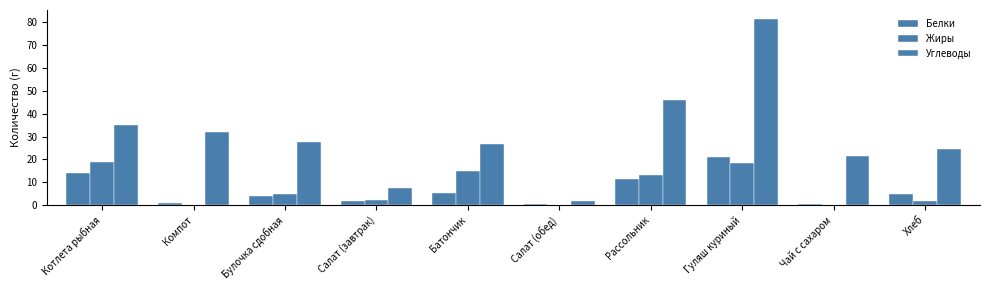

How many data points in Углеводы are above 27?

5